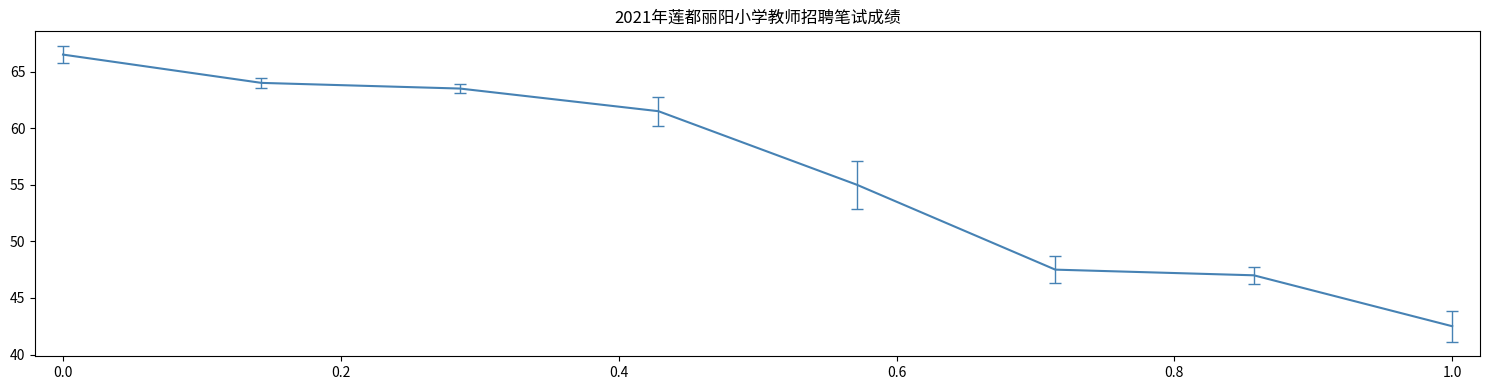

What is the minimum value shown in the chart?

42.5